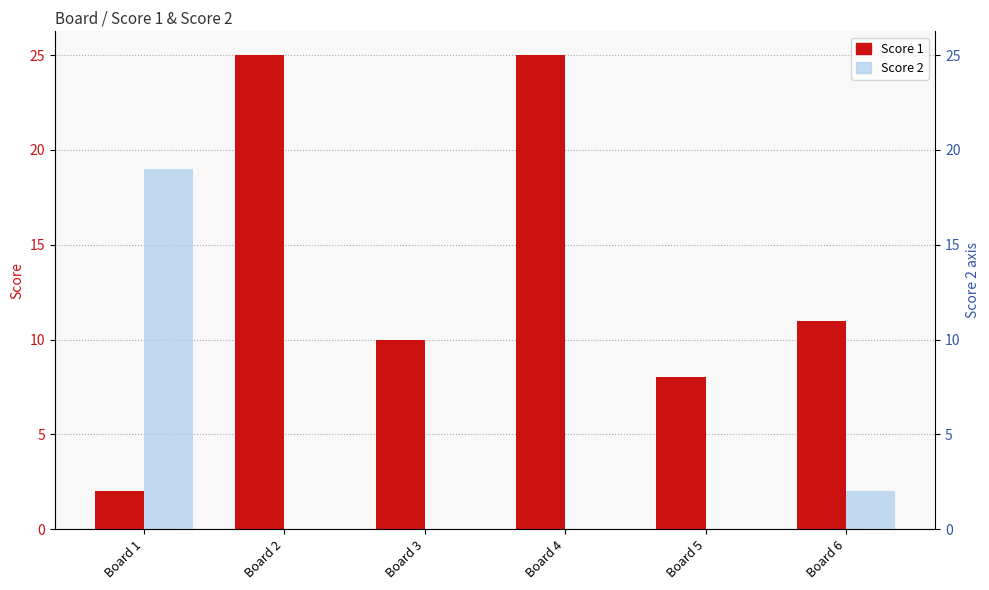

What is the maximum value for Score 2?

19